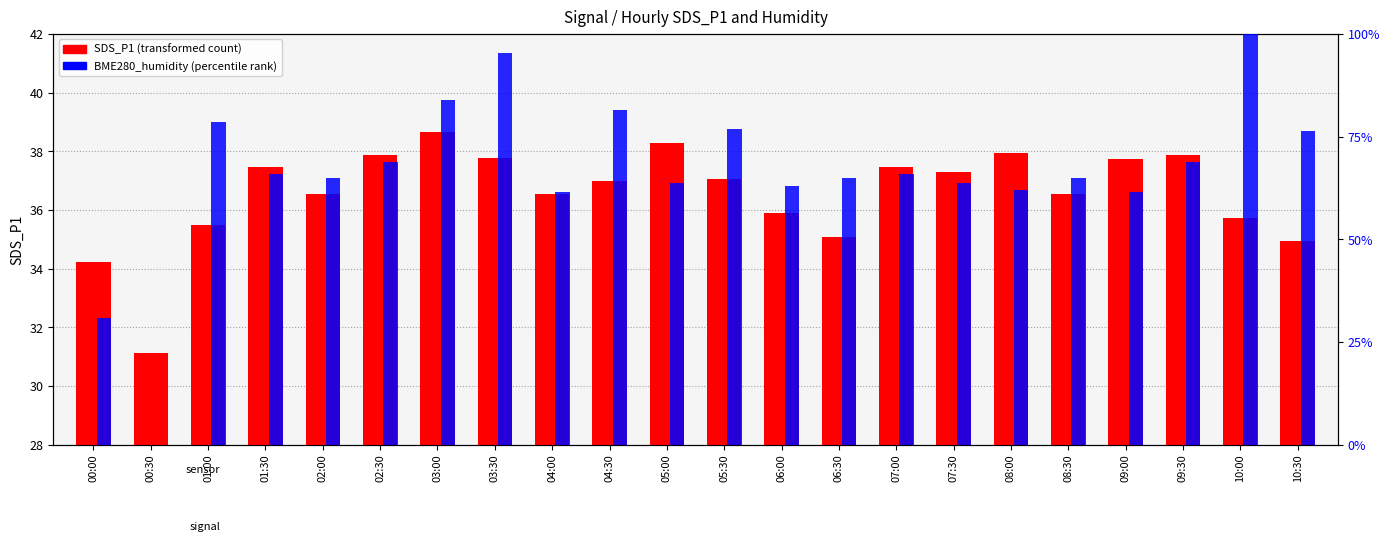

Reading left to right, what are all the values shown in this chart?

SDS_P1: 34.2	31.1	35.5	37.5	36.5	37.9	38.7	37.8	36.5	37.0	38.3	37.1	35.9	35.1	37.5	37.3	37.9	36.5	37.7	37.9	35.7	34.9
BME280_humidity (percentile): 30.8	0.0	78.5	65.8	65.0	68.8	84.0	95.4	61.6	81.4	63.7	76.8	62.9	65.0	65.8	63.7	62.0	65.0	61.6	68.8	100.0	76.4